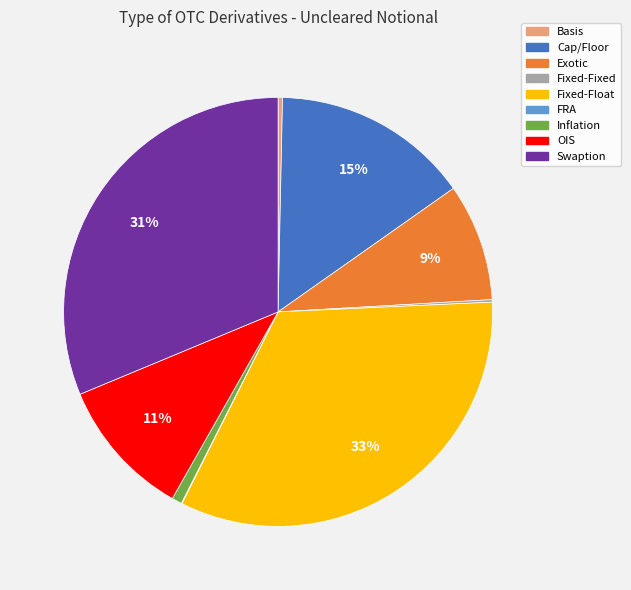

To the nearest percent, what is the difference between the largest and smallest slice percentages?

33%